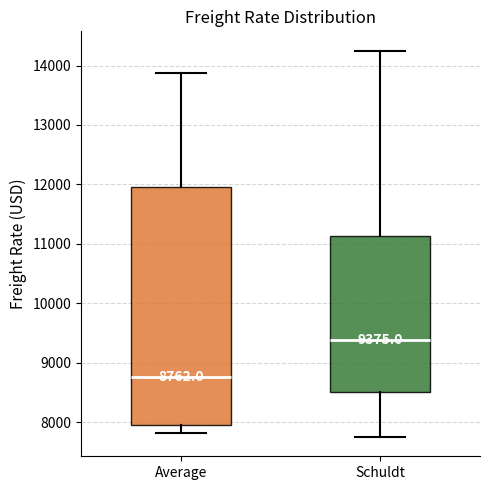

Which box is the tallest, from its lower edge to its upper edge?

Average